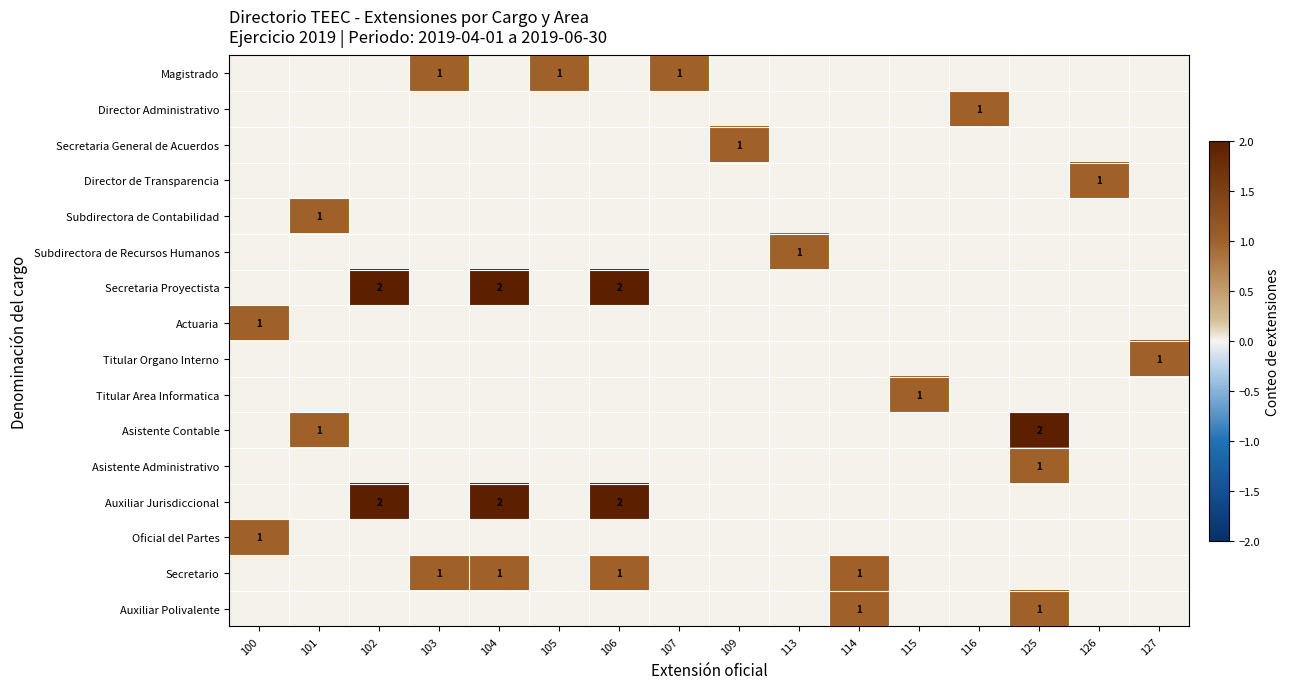

What is the difference between the highest and lowest values at 109?

1